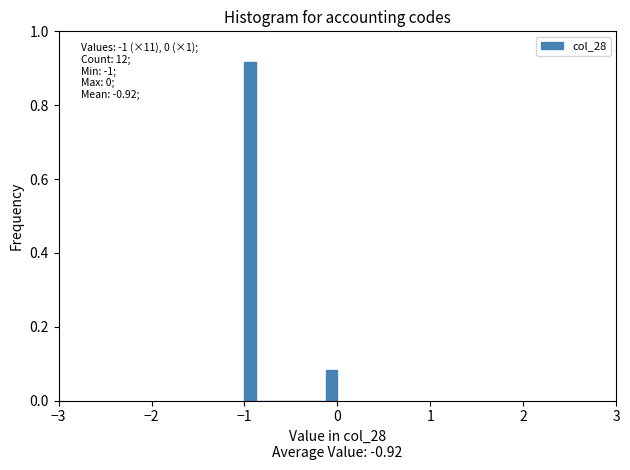

Around what value on the x-axis is the tallest bar? Give the approximate position of its centre, as read against the axis.

-0.9